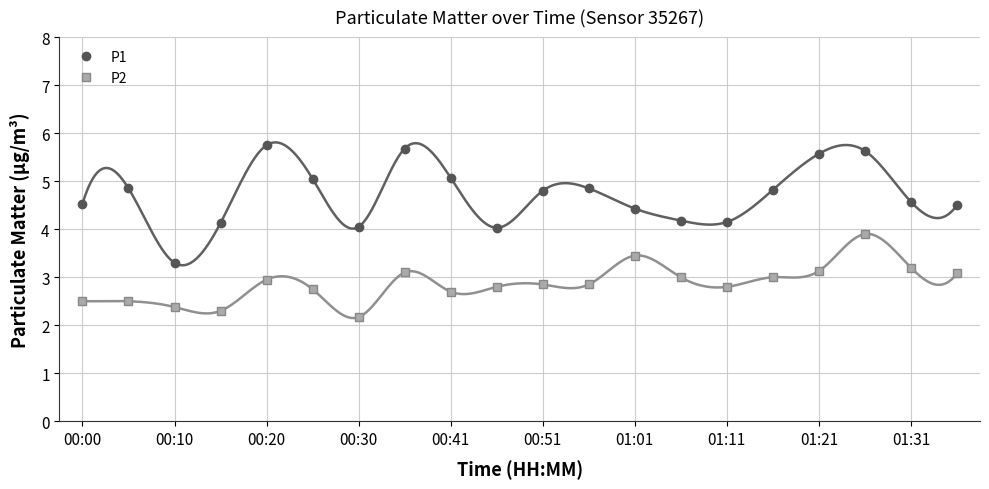

Reading left to right, what are all the values shown in this chart?

P1: 4.5	4.8	3.3	4.1	5.8	5.0	4.0	5.7	5.1	4.0	4.8	4.8	4.4	4.2	4.2	4.8	5.6	5.6	4.6	4.5
P2: 2.5	2.5	2.4	2.3	3.0	2.8	2.2	3.1	2.7	2.8	2.9	2.9	3.5	3.0	2.8	3.0	3.1	3.9	3.2	3.1